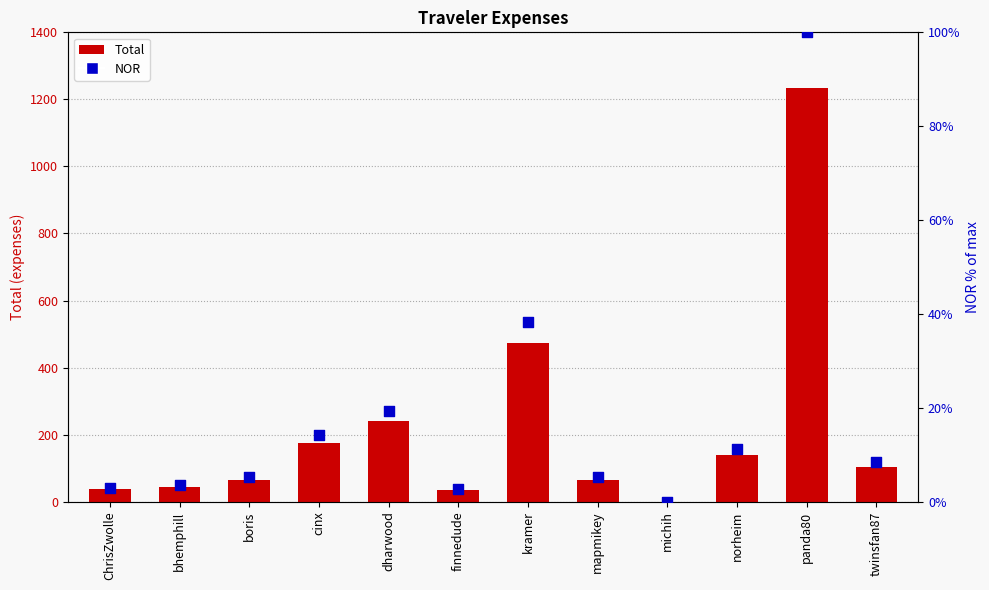

Which series has the widest spread of Y values?

Total